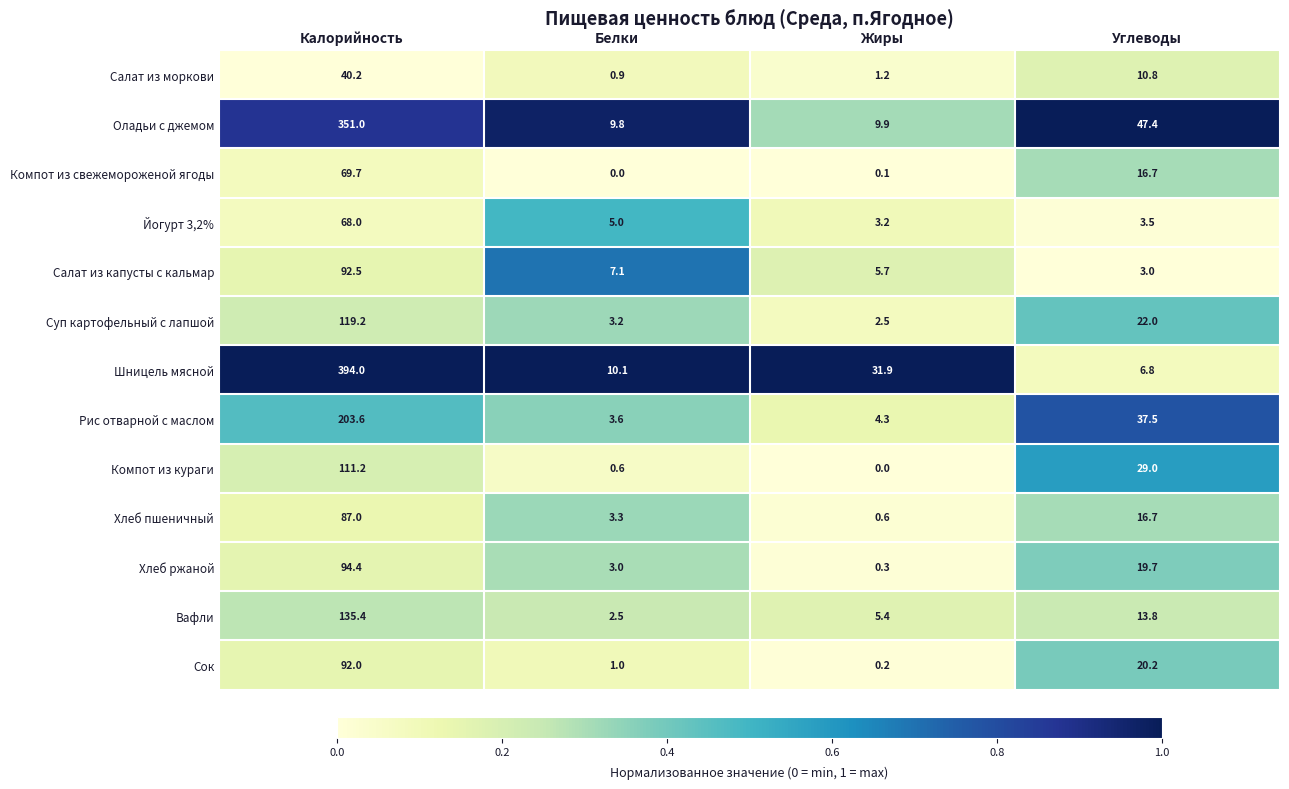

What is the minimum value for Оладьи с джемом?

9.8